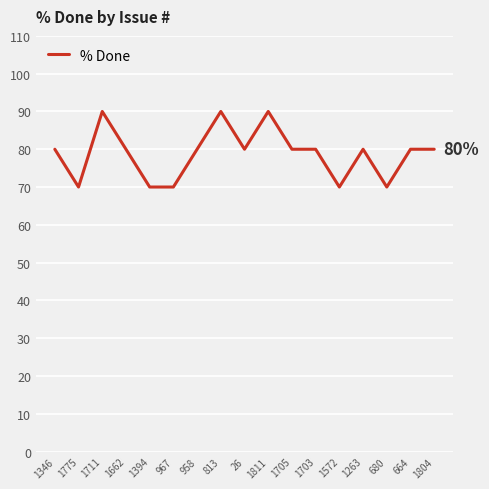

Reading right to left, what are all the values shown in this chart?

1804=80	664=80	680=70	1263=80	1572=70	1703=80	1705=80	1811=90	26=80	813=90	958=80	967=70	1394=70	1662=80	1711=90	1775=70	1346=80